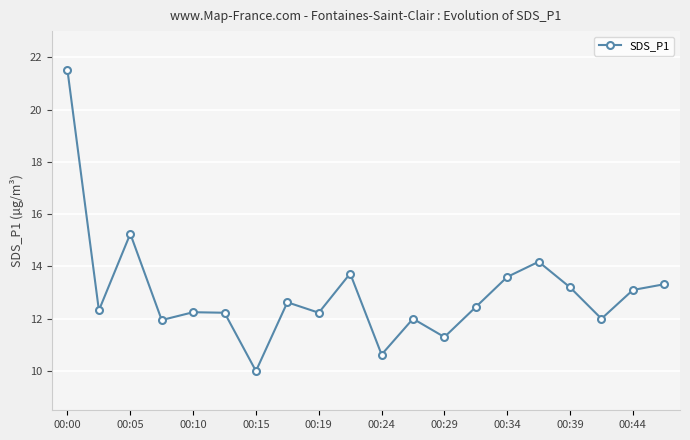

What is the minimum value shown in the chart?

10.0